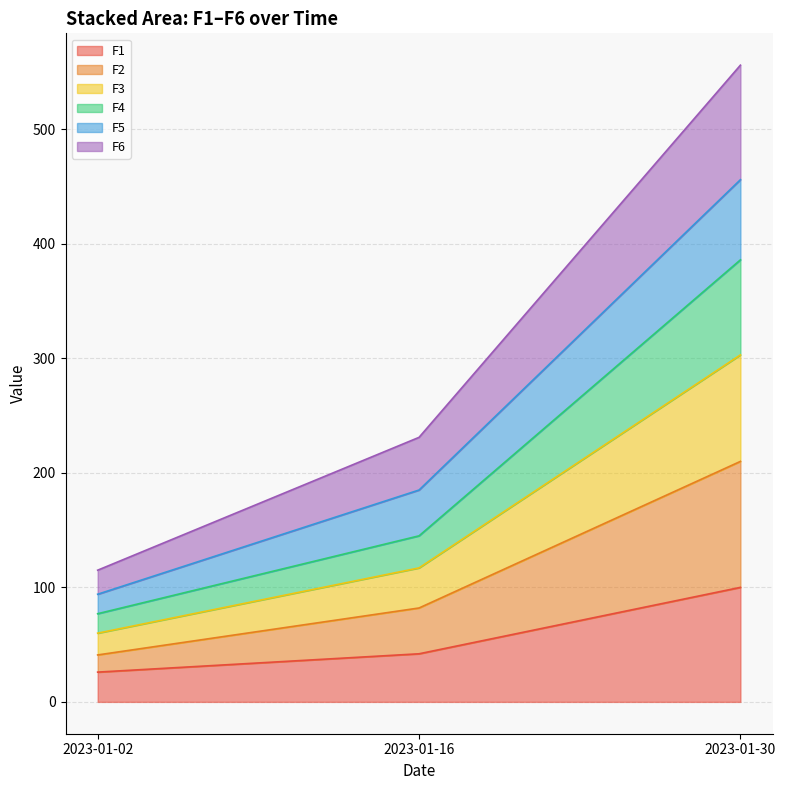

What are all the series names shown in the legend?

F1, F2, F3, F4, F5, F6